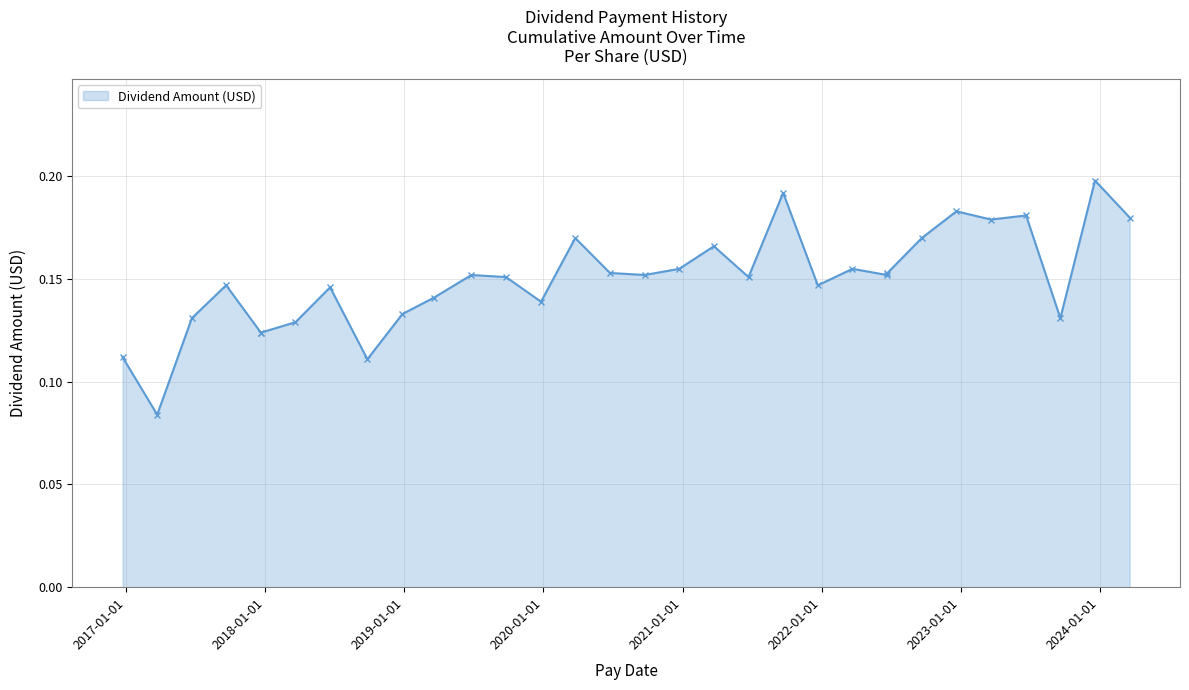

Count the values in the range 0 to 1.

32